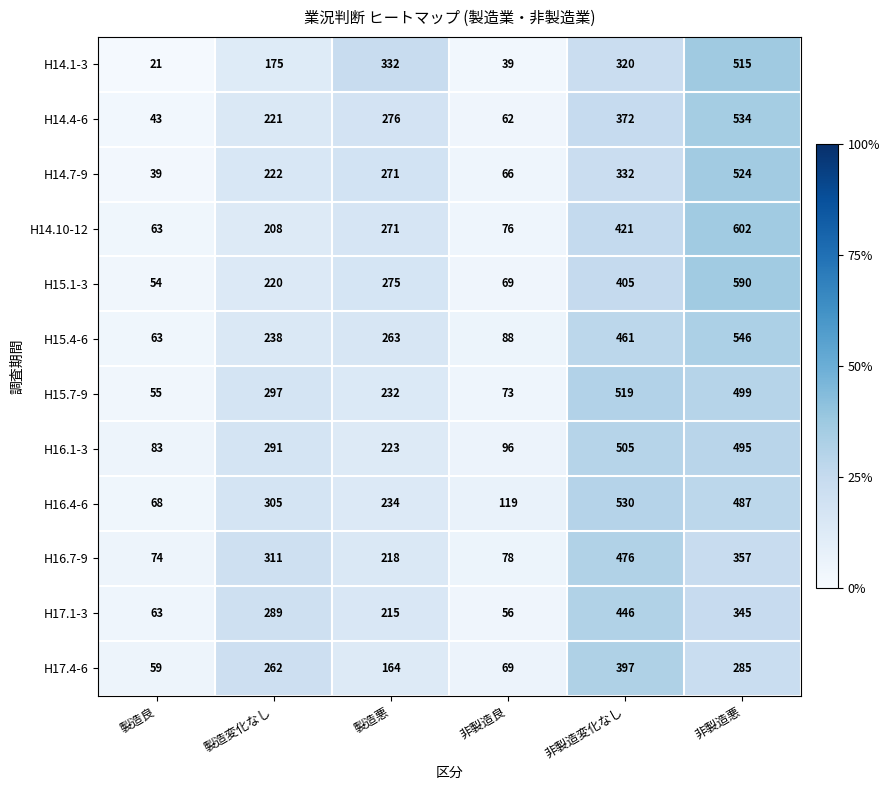

What is the approximate value of H16.1-3 at 非製造良, to the nearest 50?

100